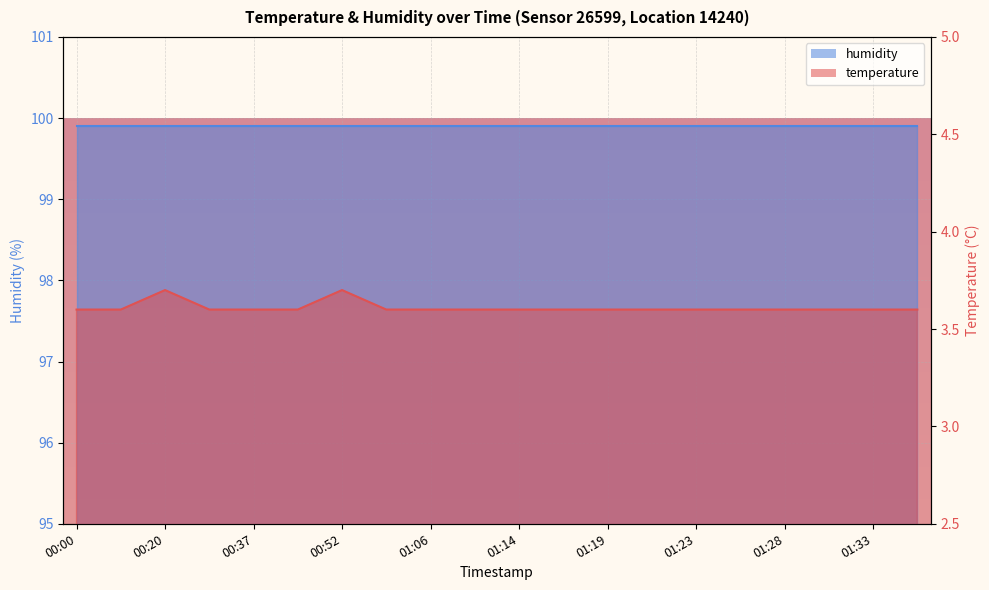

At which label is the value closest to 3?

00:00